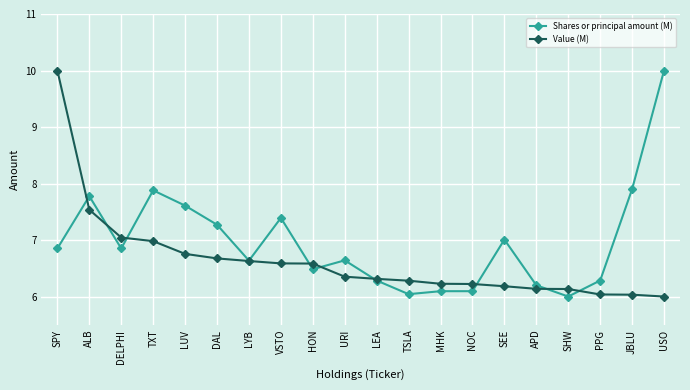

What is the difference between the Shares or principal amount (M) values at ALB and JBLU?

0.1